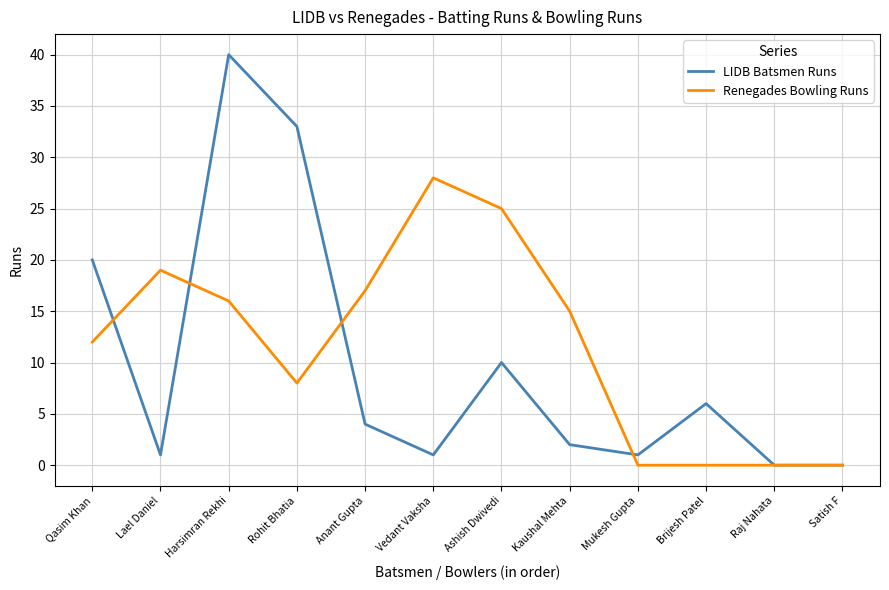

Which series changed the most between Vedant Vaksha and Satish F?

Renegades Bowling Runs